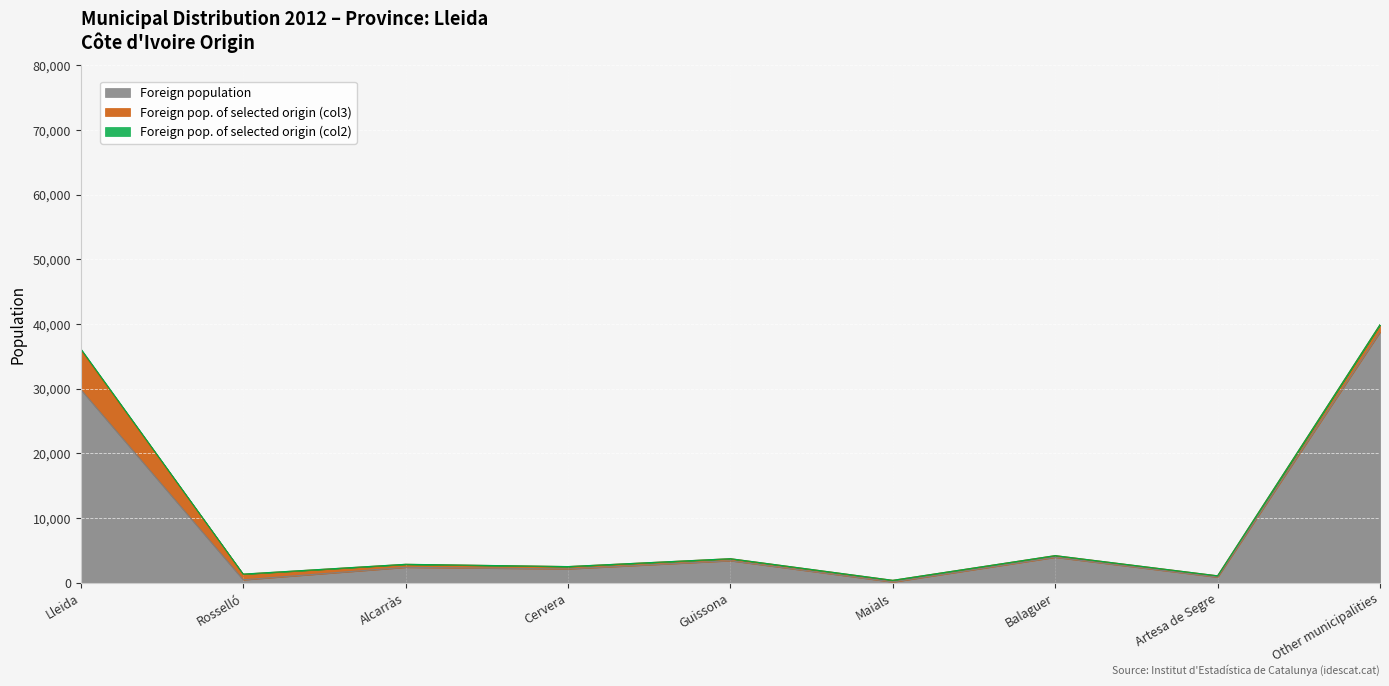

Which series changed the most between Rosselló and Alcarràs?

Foreign population